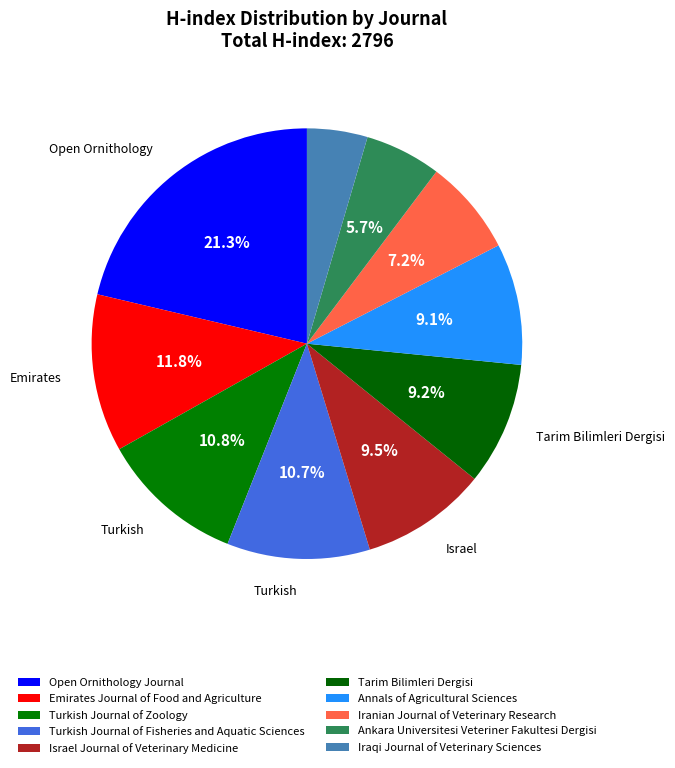

The Tarim Bilimleri Dergisi slice represents 9% of the pie. True or false?

True